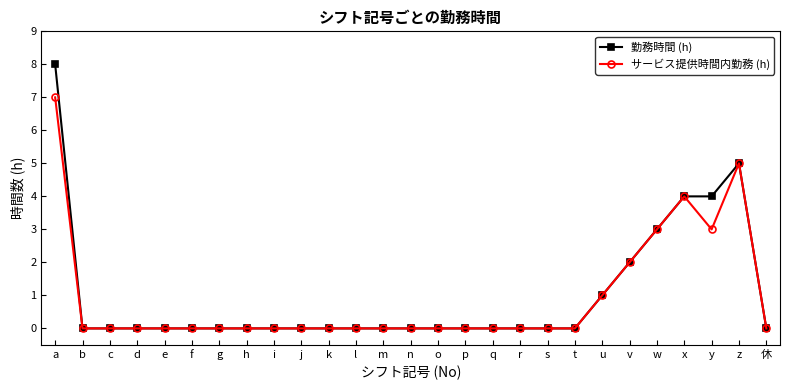

What position from the left is v?

22